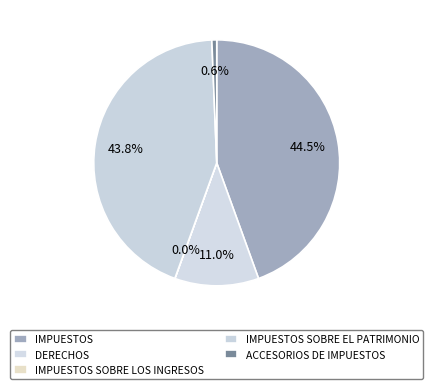

Count the number of slices in the pie.

5